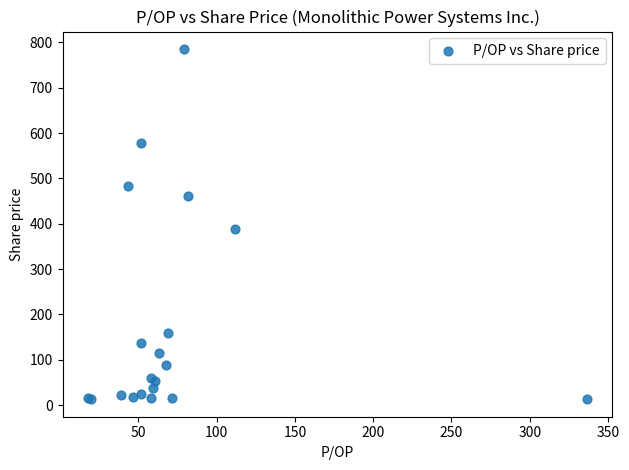

What Y value in the scatter plot is closest to 399?

389.1